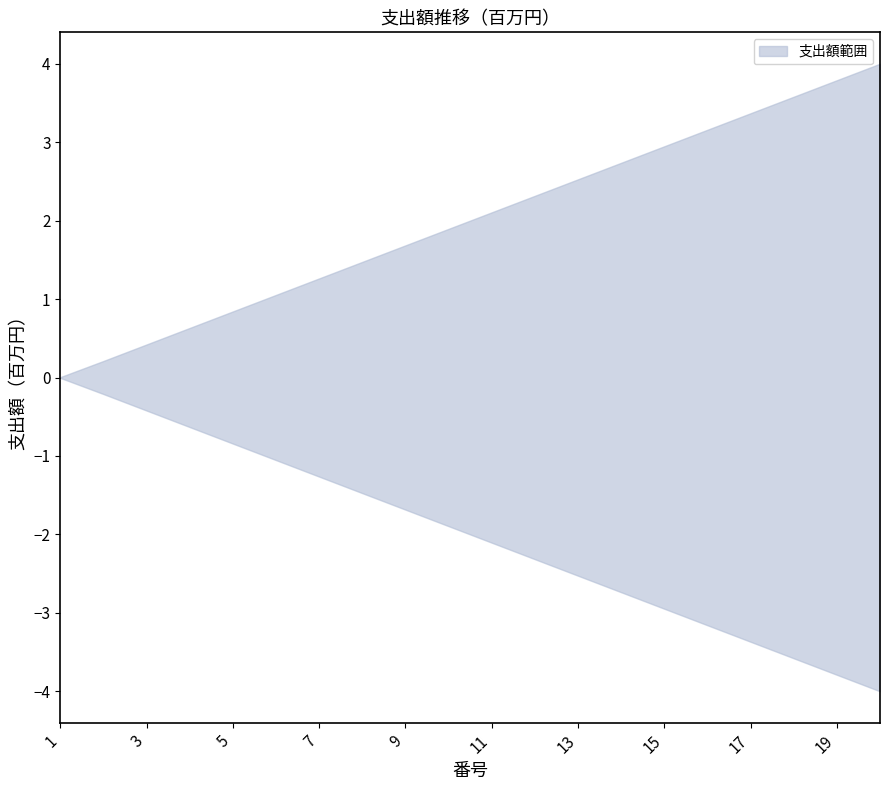

How many data points does each series have?

20